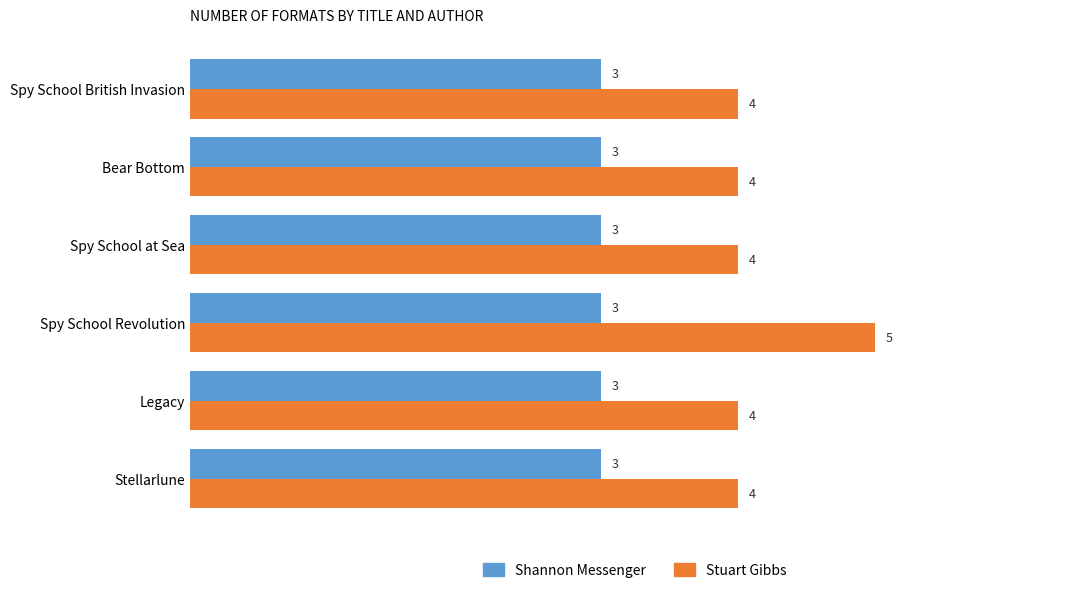

What is the highest value of the Stuart Gibbs series?

5